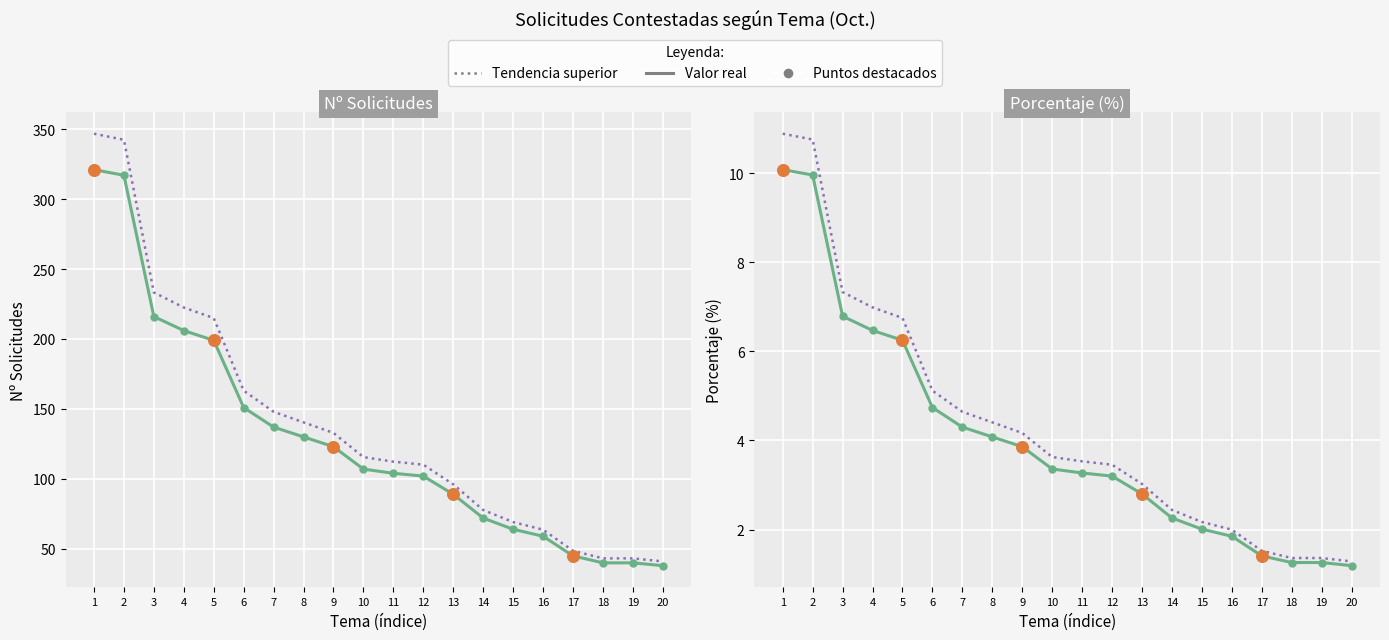

At how many categories does at least one series exceed 2?

20